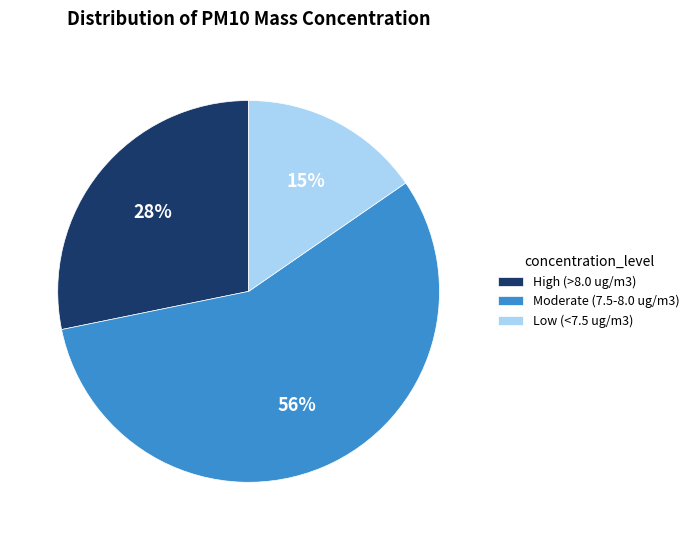

Is it true that Moderate (7.5-8.0 ug/m3) is 64% of the pie?

False